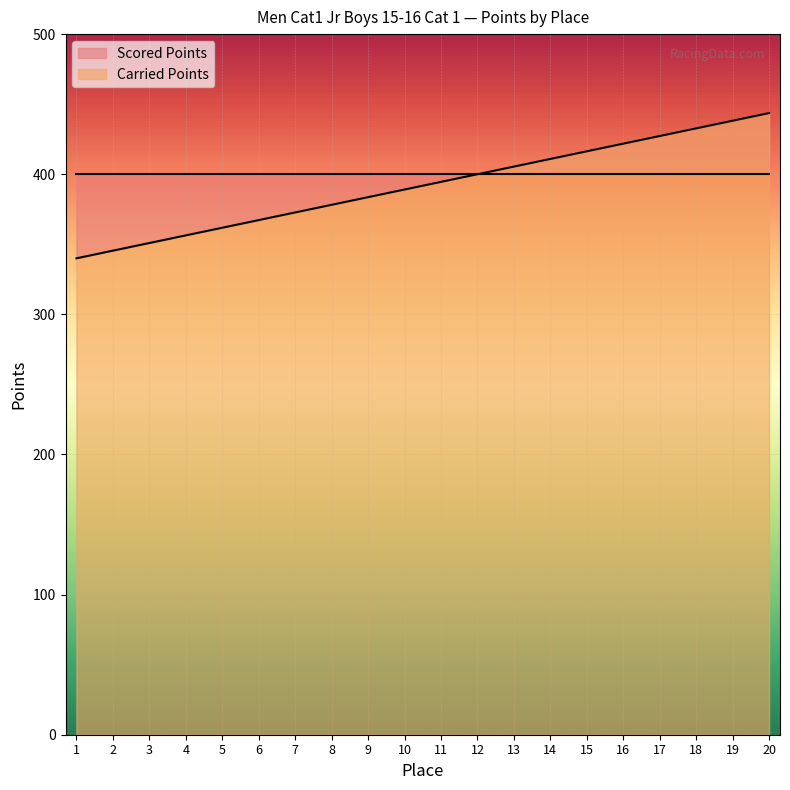

Reading left to right, extract all data points from this chart.

1=340.0	2=345.5	3=350.9	4=356.4	5=361.8	6=367.3	7=372.7	8=378.2	9=383.6	10=389.1	11=394.5	12=400.0	13=405.5	14=410.9	15=416.4	16=421.8	17=427.3	18=432.7	19=438.2	20=443.6